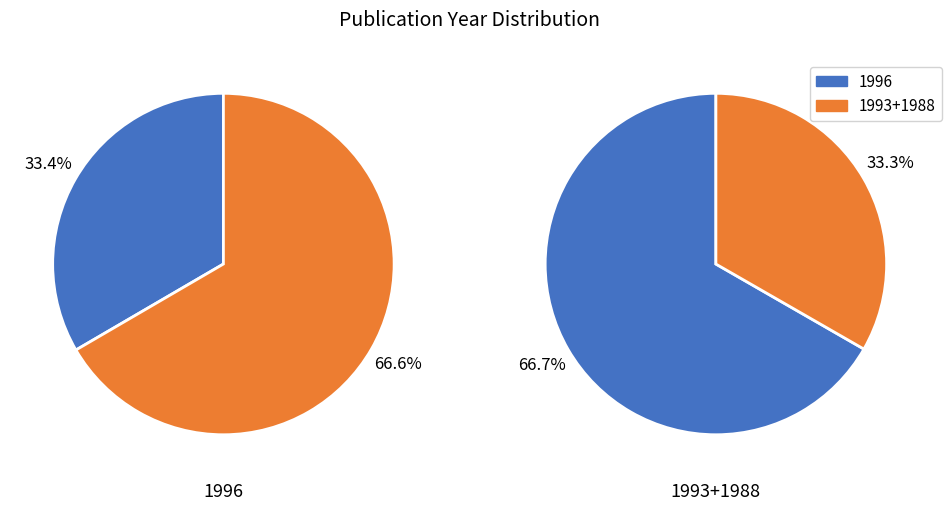

Is the sum of 1996 and 1993 greater than half?

Yes